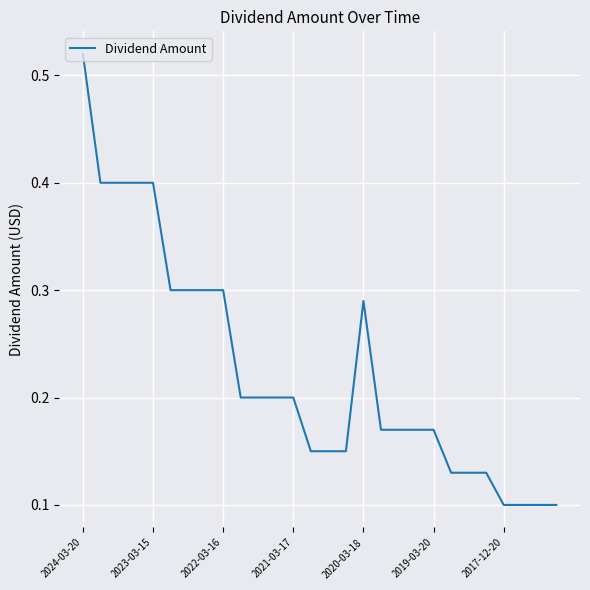

What is the difference between the maximum and minimum values?

0.4